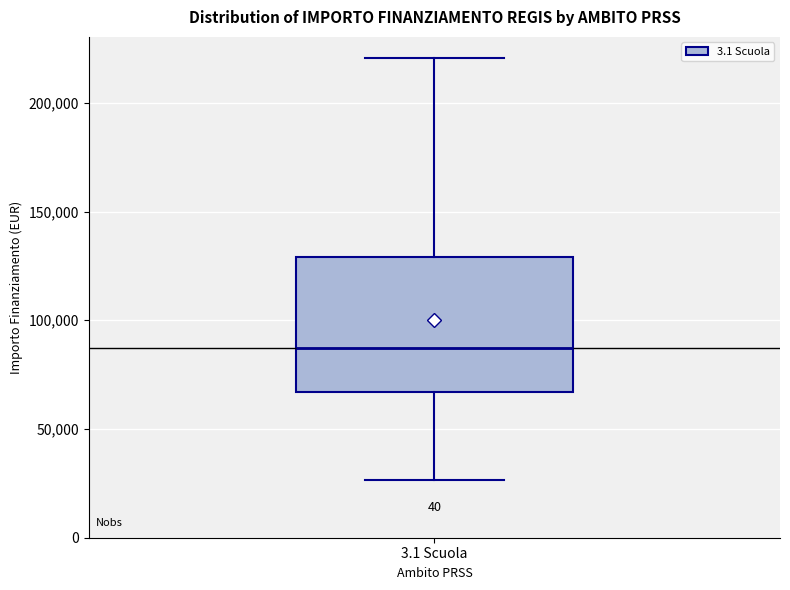

Transcribe this box plot: give where the median line is, the range the box spans, and where the two whiskers end, as read against the y-axis. The values are not printed on the chart, so give them approximately, as read against the axis.

median 85000, box 65000 to 130000, whiskers 25000 to 220000